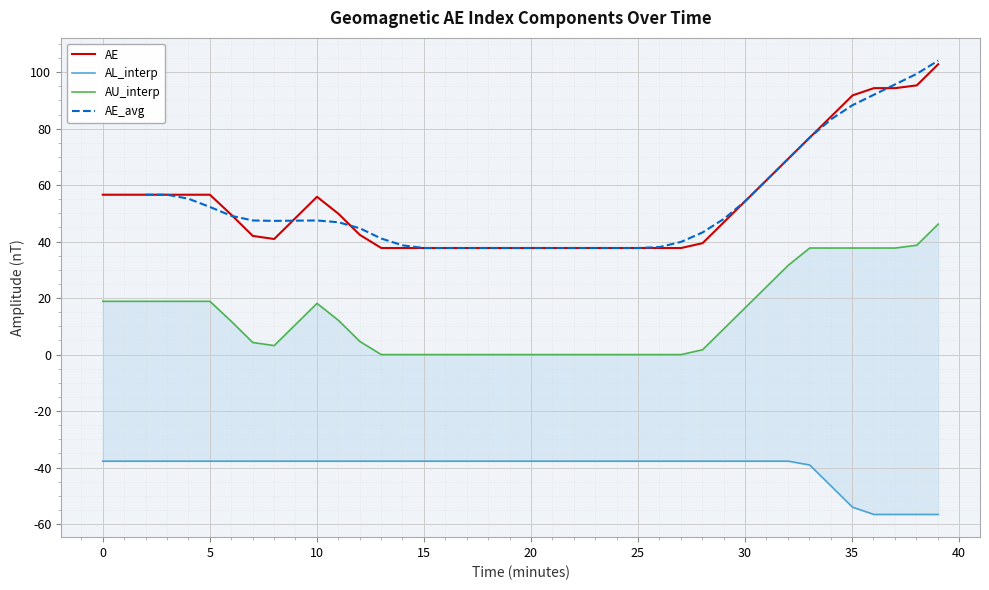

How many lines are shown in the chart?

4